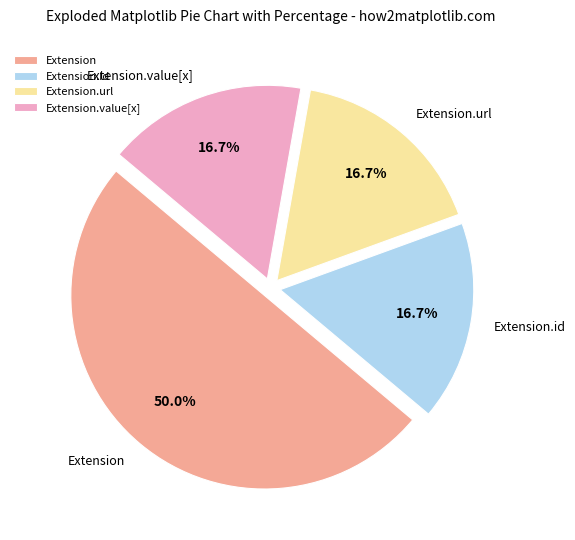

What is the largest slice in the pie chart?

Extension